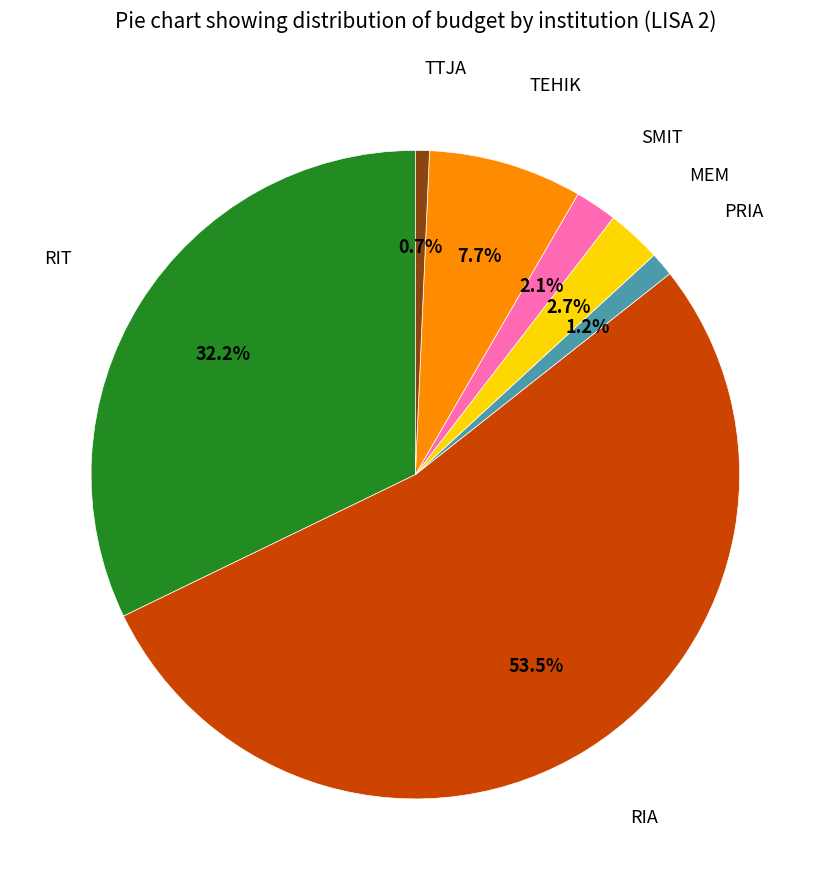

Rank the categories by value from highest to lowest.

RIA, RIT, TEHIK, MEM, SMIT, PRIA, TTJA